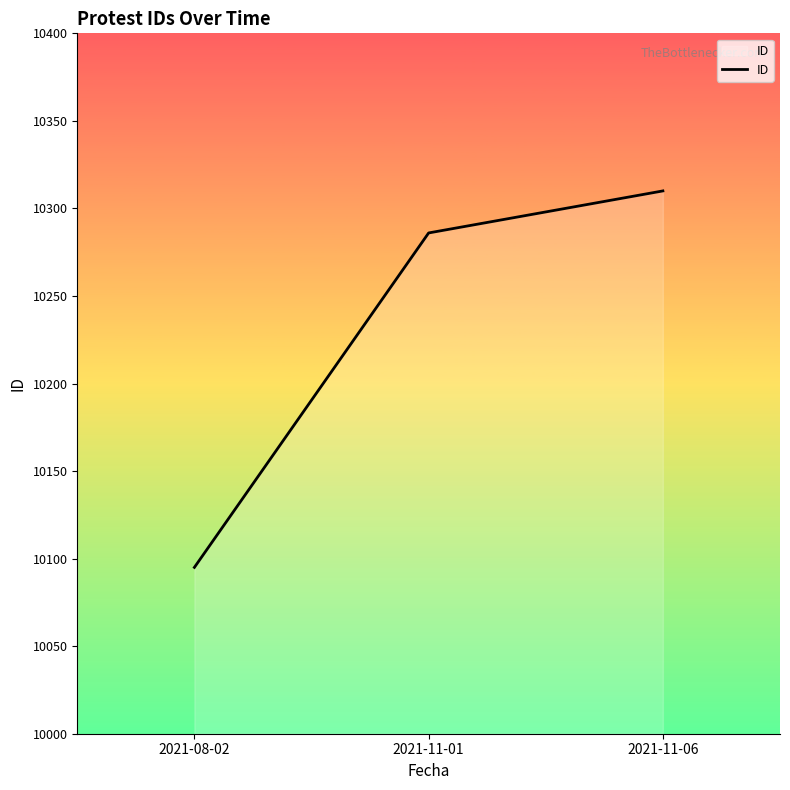

How many values are between 10095 and 10310?

3